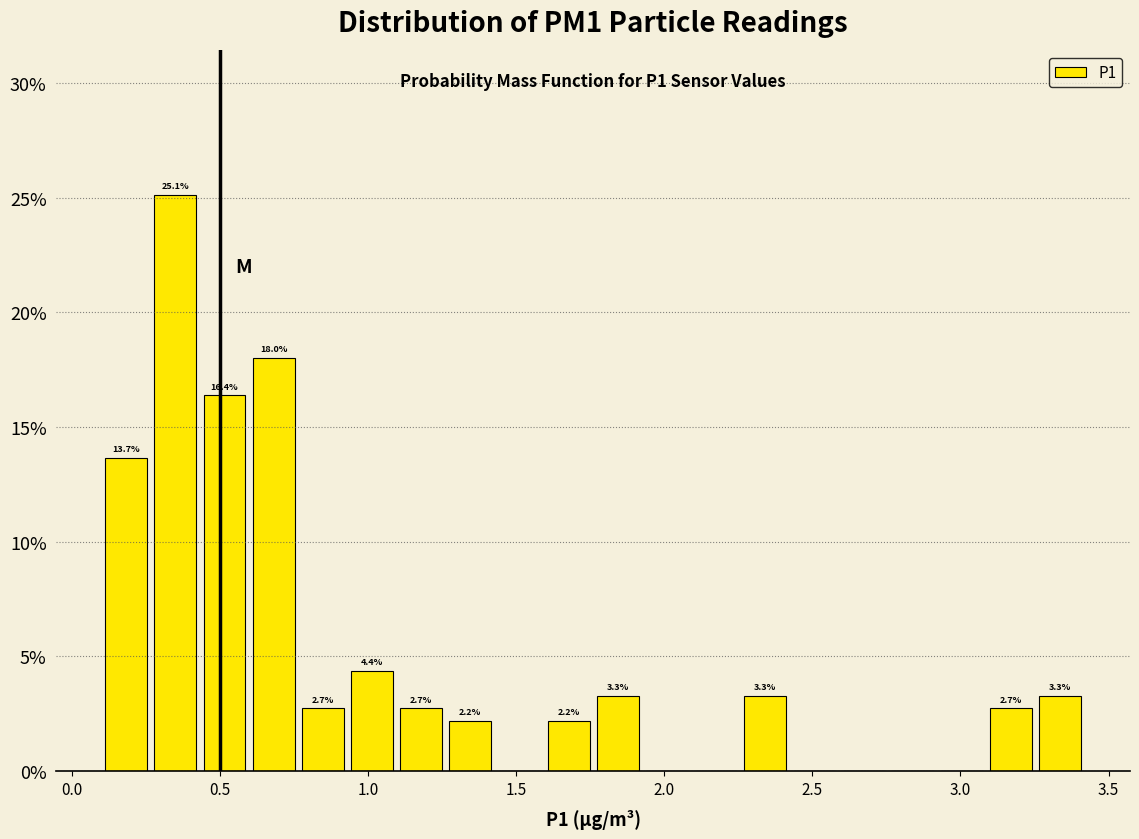

Around what value on the x-axis is the tallest bar? Give the approximate position of its centre, as read against the axis.

0.35